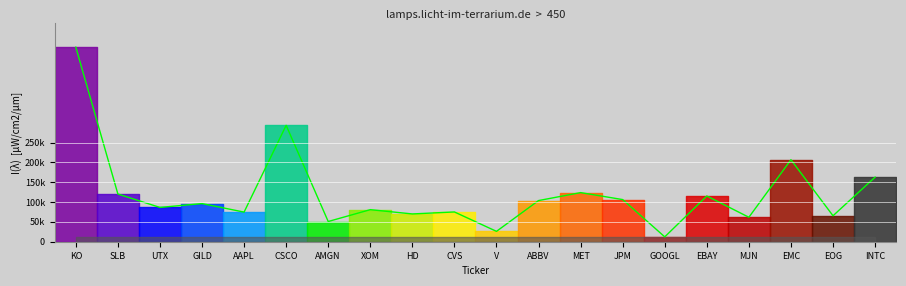

Is this an area chart (filled region under the line)?

No